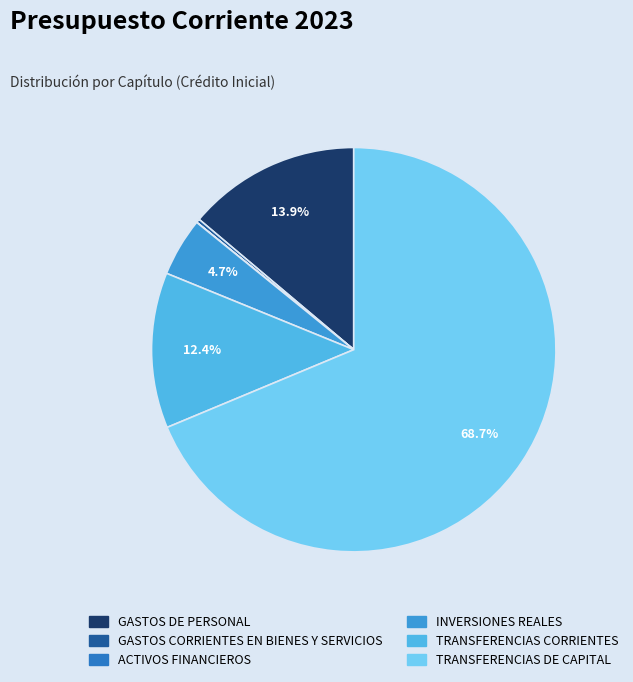

Between GASTOS CORRIENTES EN BIENES Y SERVICIOS and ACTIVOS FINANCIEROS, which is larger?

GASTOS CORRIENTES EN BIENES Y SERVICIOS